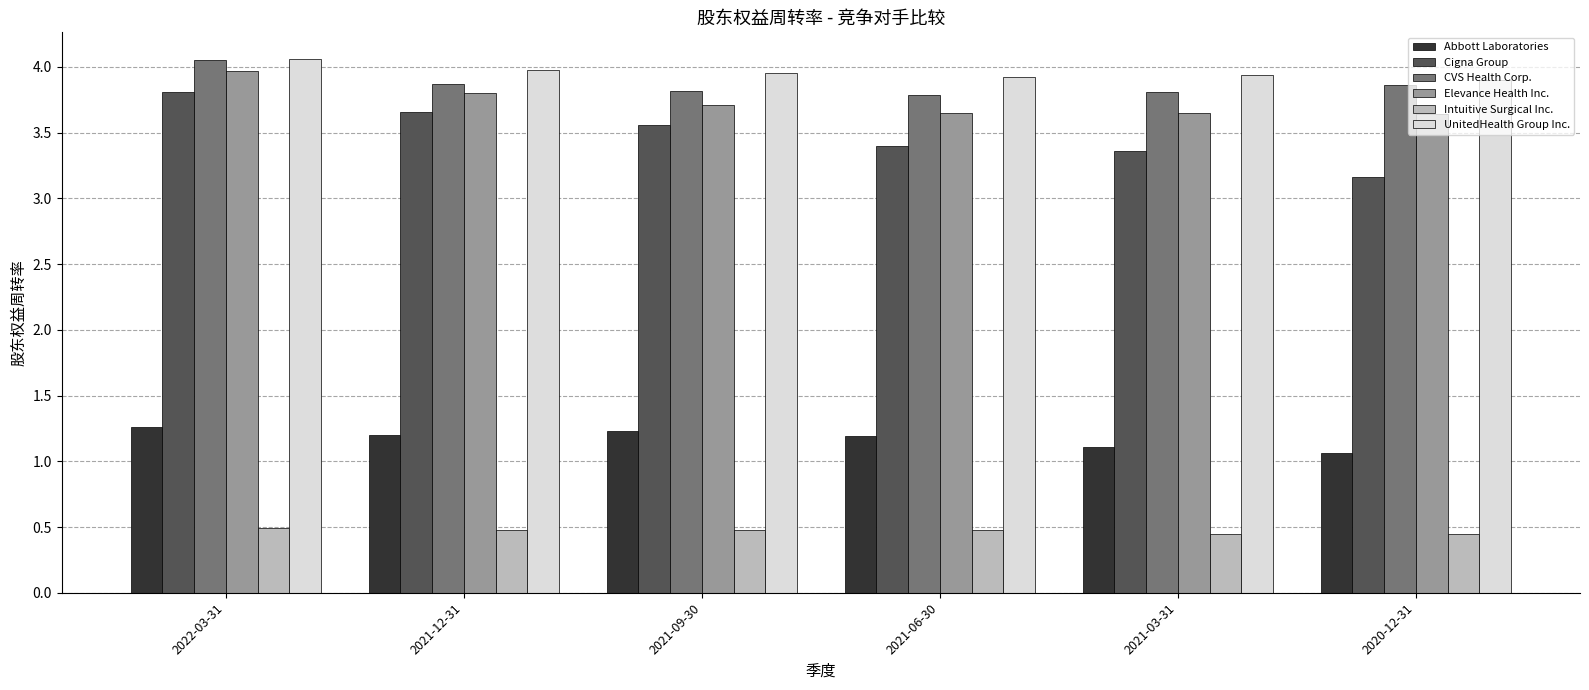

What is the difference between the maximum and minimum values in the Abbott Laboratories series?

0.2